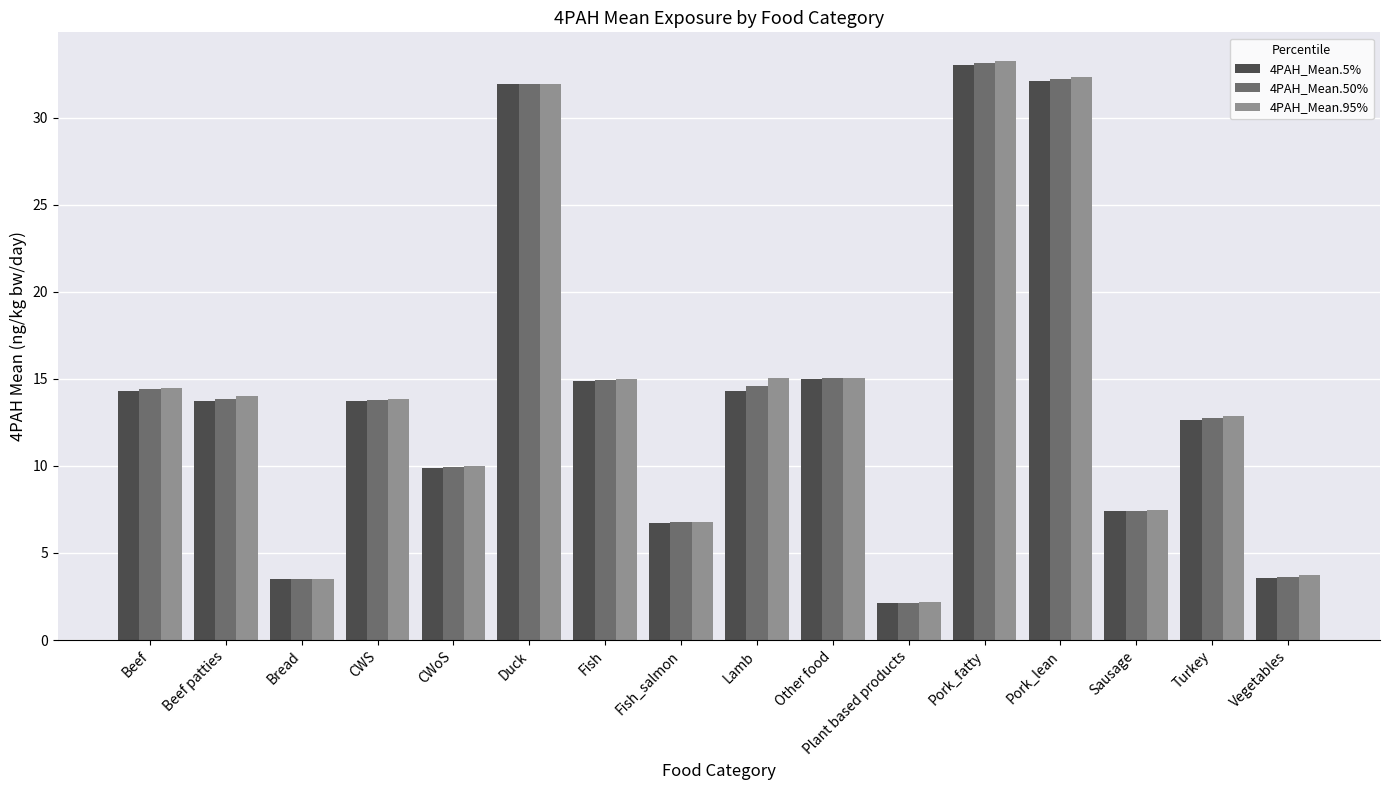

How many groups of bars are there?

16